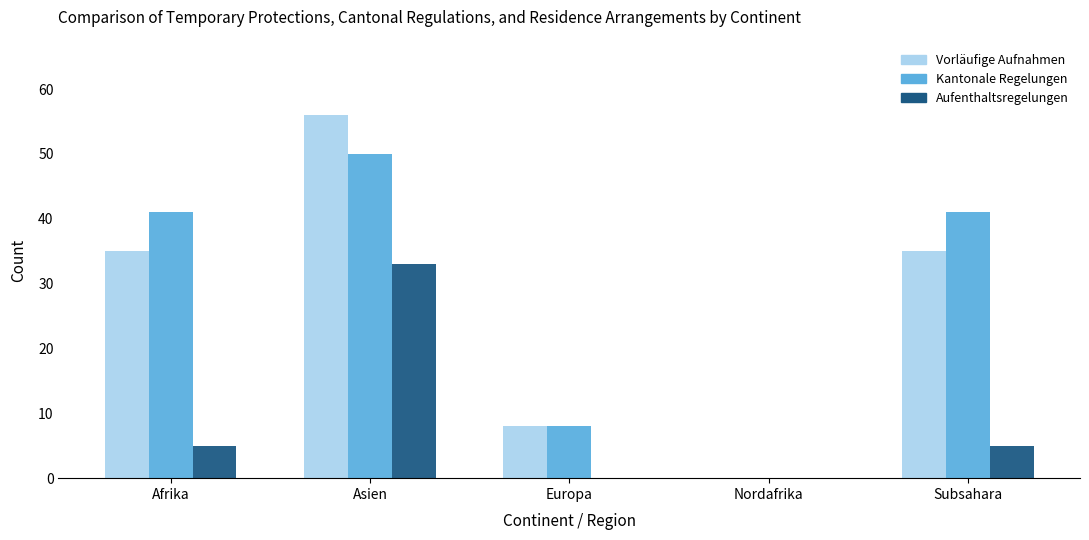

Which label corresponds to the largest value in the chart?

Asien